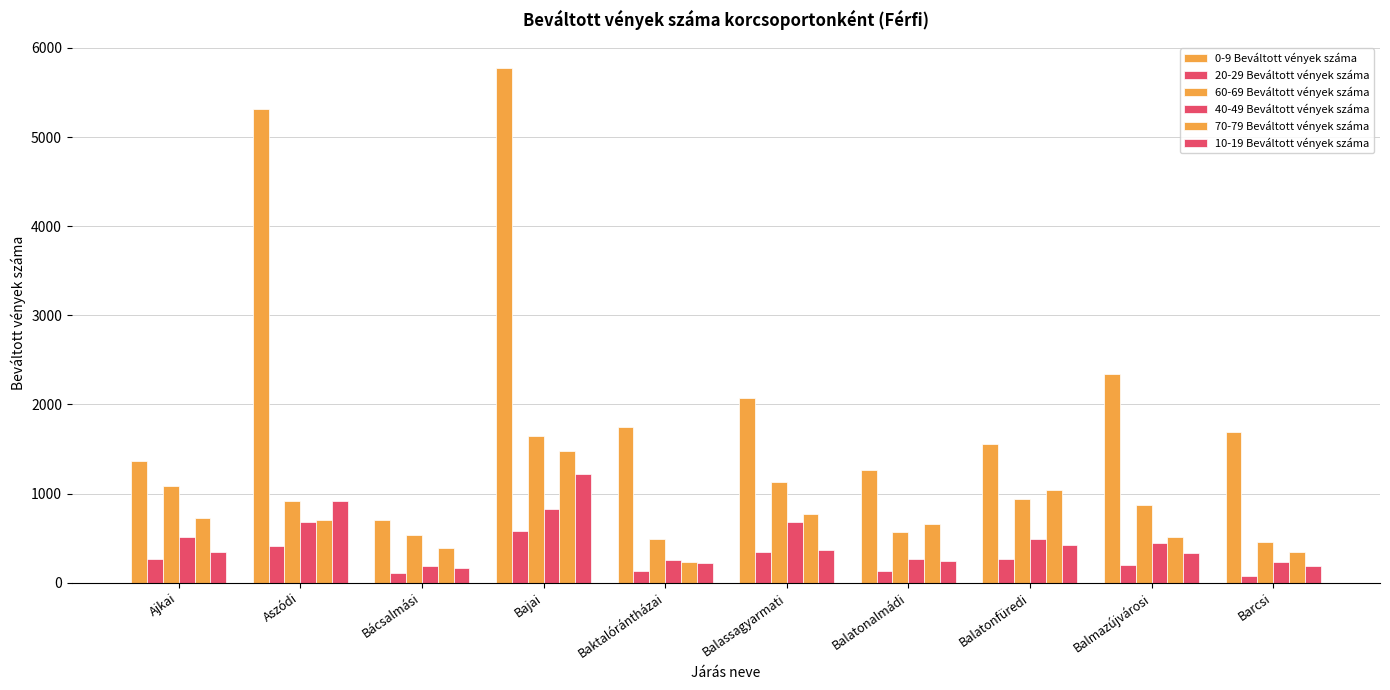

Reading right to left, what are all the values shown in this chart?

0-9 Beváltott vények száma: Barcsi=1696	Balmazújvárosi=2343	Balatonfüredi=1561	Balatonalmádi=1268	Balassagyarmati=2072	Baktalórántházai=1749	Bajai=5770	Bácsalmási=709	Aszódi=5318	Ajkai=1365
20-29 Beváltott vények száma: Barcsi=76	Balmazújvárosi=204	Balatonfüredi=267	Balatonalmádi=132	Balassagyarmati=345	Baktalórántházai=130	Bajai=581	Bácsalmási=107	Aszódi=413	Ajkai=263
60-69 Beváltott vények száma: Barcsi=462	Balmazújvárosi=867	Balatonfüredi=934	Balatonalmádi=564	Balassagyarmati=1126	Baktalórántházai=493	Bajai=1643	Bácsalmási=541	Aszódi=915	Ajkai=1086
40-49 Beváltott vények száma: Barcsi=229	Balmazújvárosi=447	Balatonfüredi=494	Balatonalmádi=265	Balassagyarmati=683	Baktalórántházai=255	Bajai=828	Bácsalmási=187	Aszódi=678	Ajkai=509
70-79 Beváltott vények száma: Barcsi=343	Balmazújvárosi=508	Balatonfüredi=1042	Balatonalmádi=661	Balassagyarmati=774	Baktalórántházai=231	Bajai=1476	Bácsalmási=389	Aszódi=705	Ajkai=721
10-19 Beváltott vények száma: Barcsi=188	Balmazújvárosi=332	Balatonfüredi=422	Balatonalmádi=240	Balassagyarmati=365	Baktalórántházai=219	Bajai=1216	Bácsalmási=170	Aszódi=920	Ajkai=346